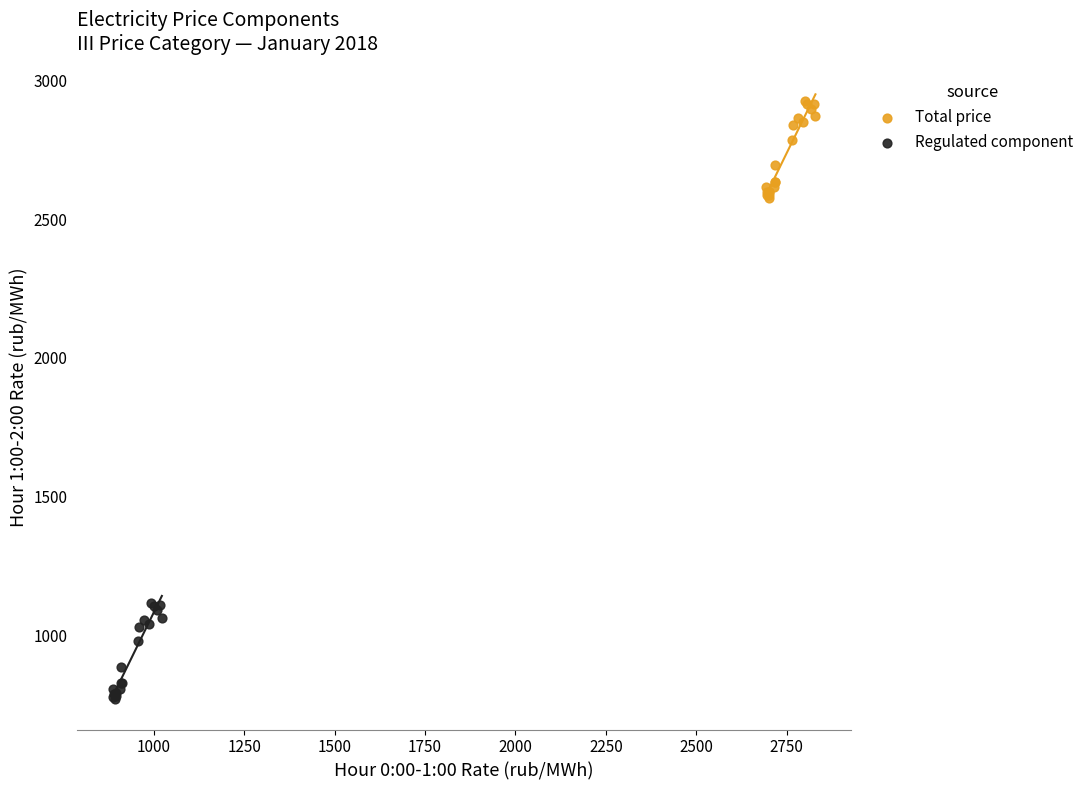

Which series contains the highest Y value?

Total price